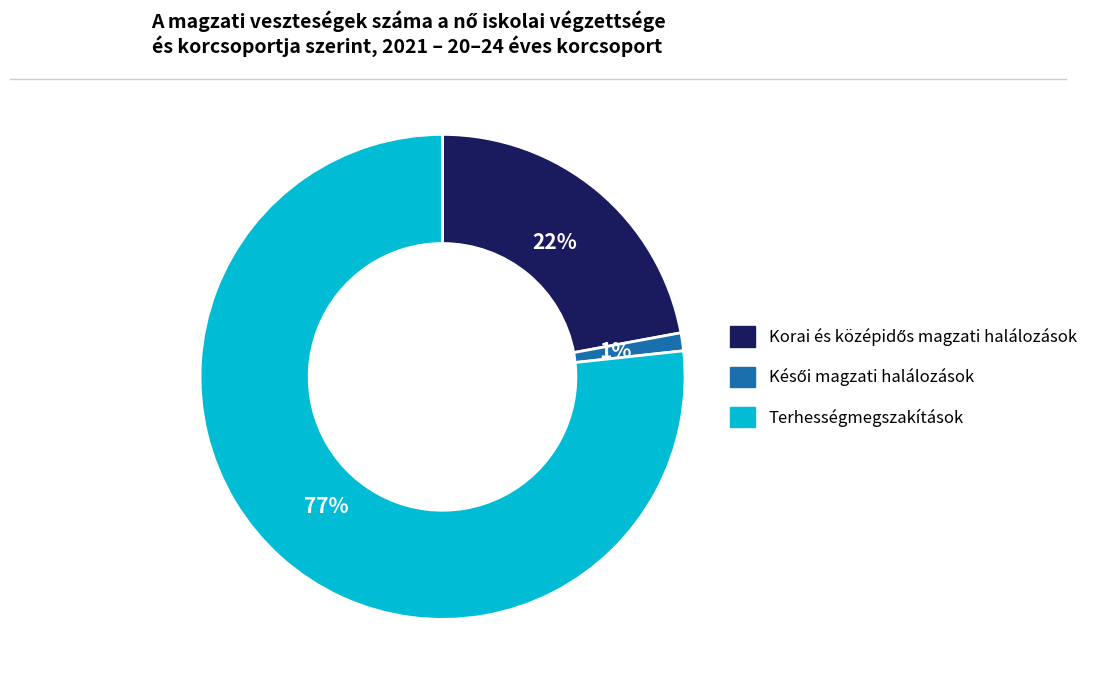

Is there a majority slice in this chart?

Yes